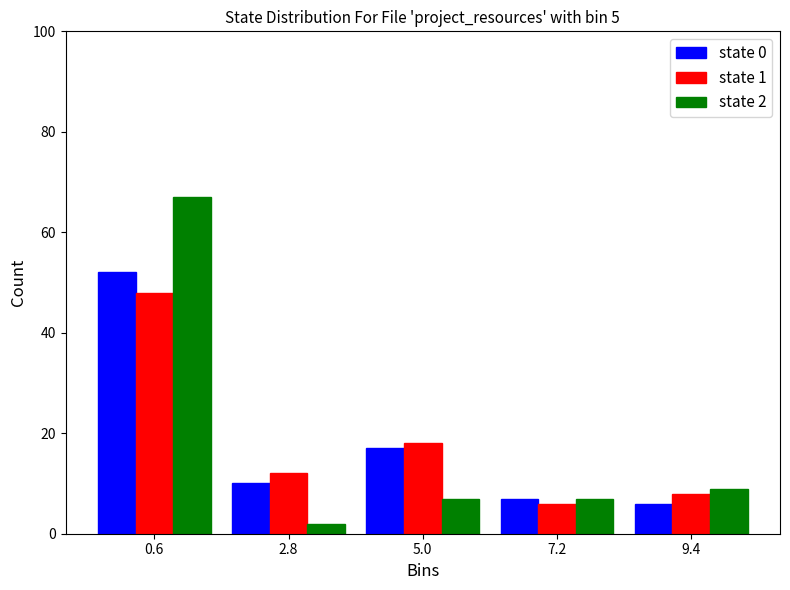

In the state 2 series, which range on the x-axis has the tallest bar?

-0.5 to 1.7